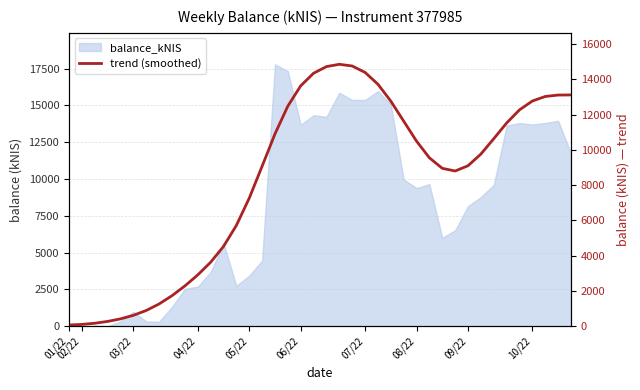

What is the value of the 25th point from the left?

13723.5